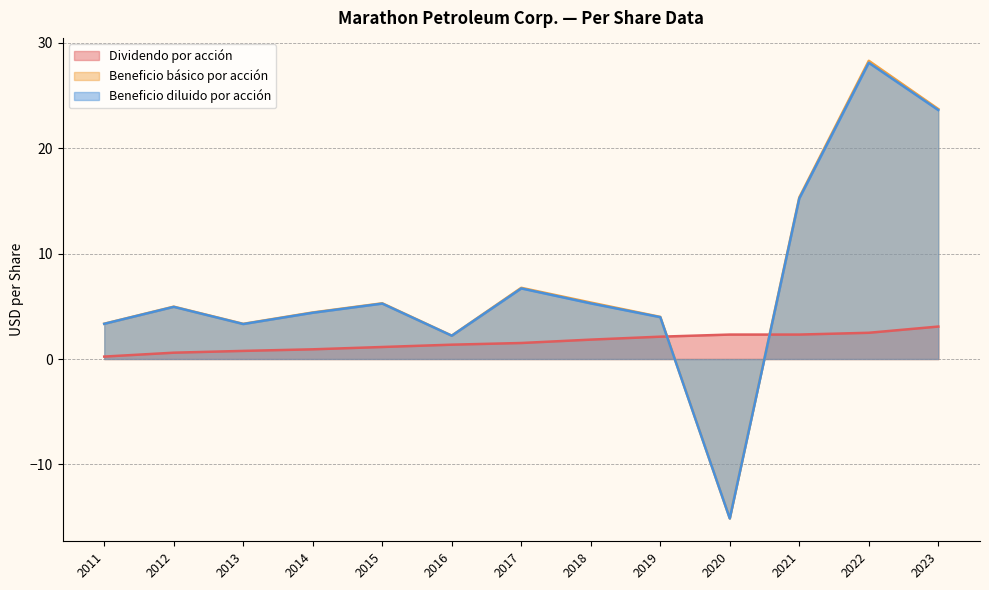

Where is Beneficio básico por acción nearest to the value 6?

2018